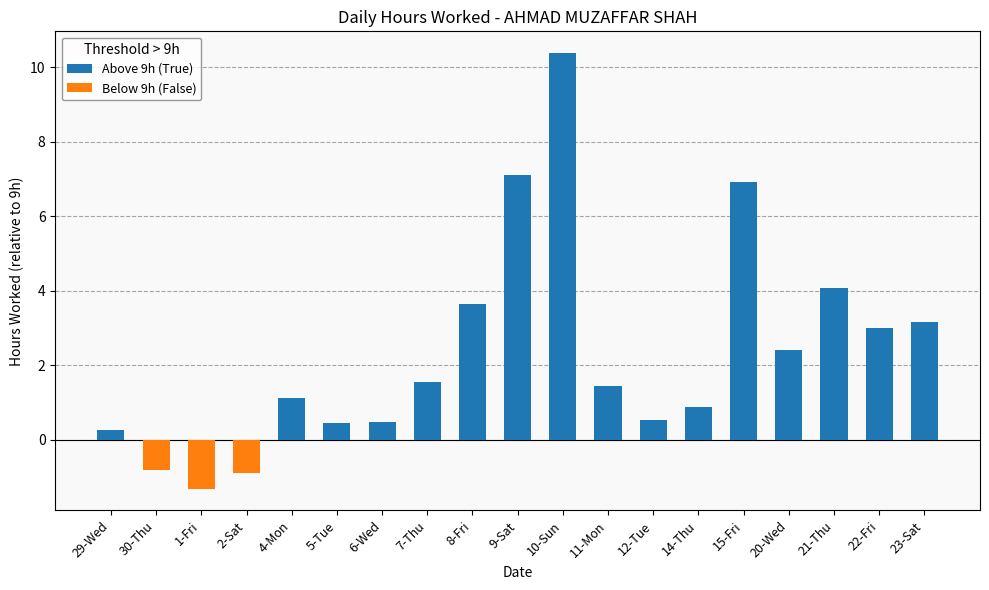

Which series changed the most between 15-Fri and 20-Wed?

Above 9h (True)